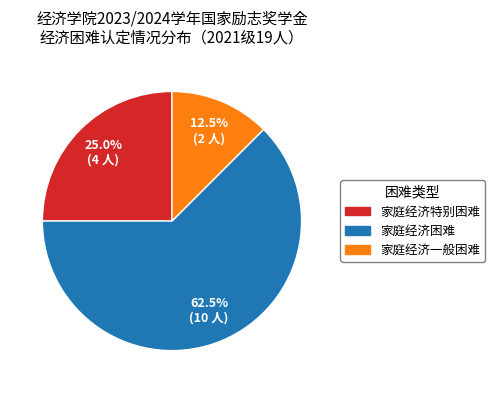

Approximately how many times larger is the value at 家庭经济一般困难 compared to 家庭经济特别困难?

0.5